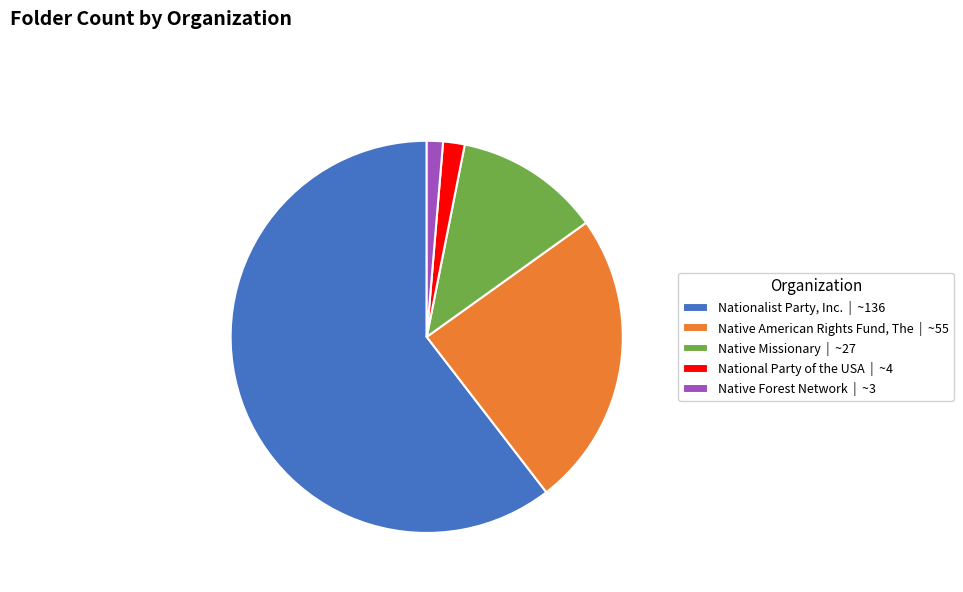

Does any single category account for the majority?

Yes